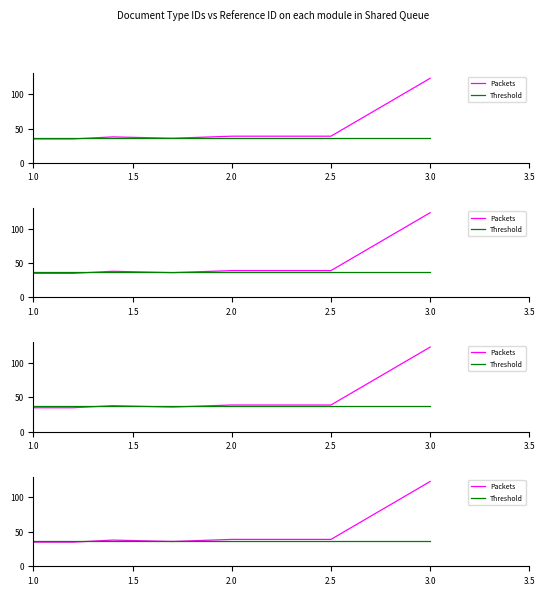

List the series in order of their peak value, highest first.

Packets, Threshold